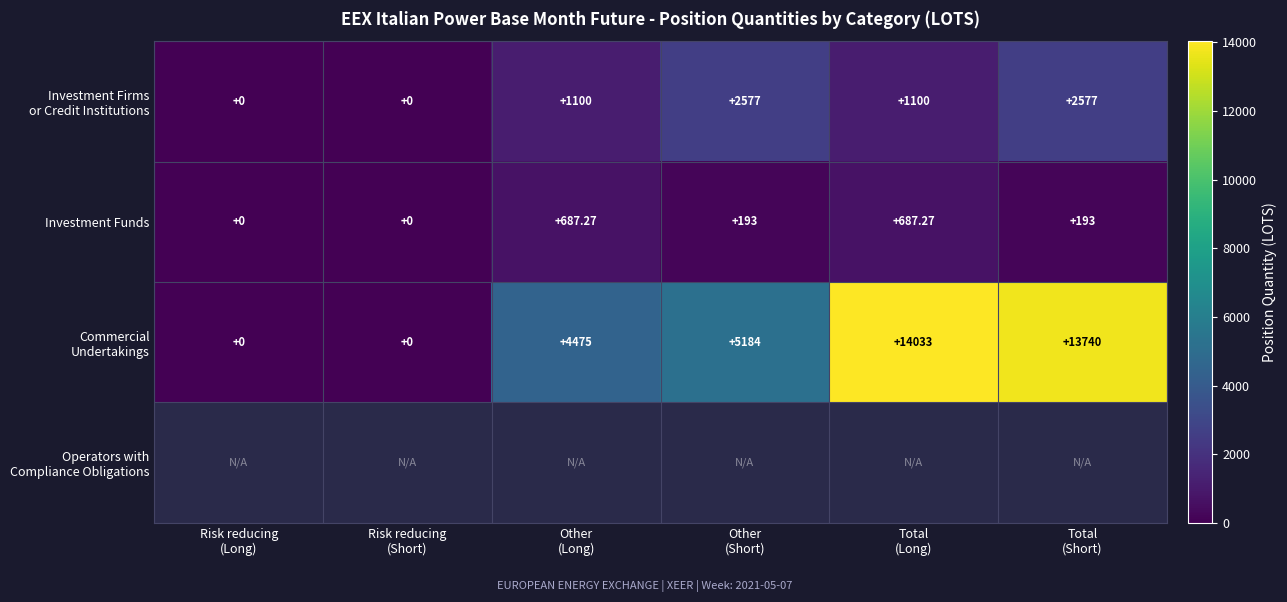

Which series has the largest total across all categories?

Commercial Undertakings